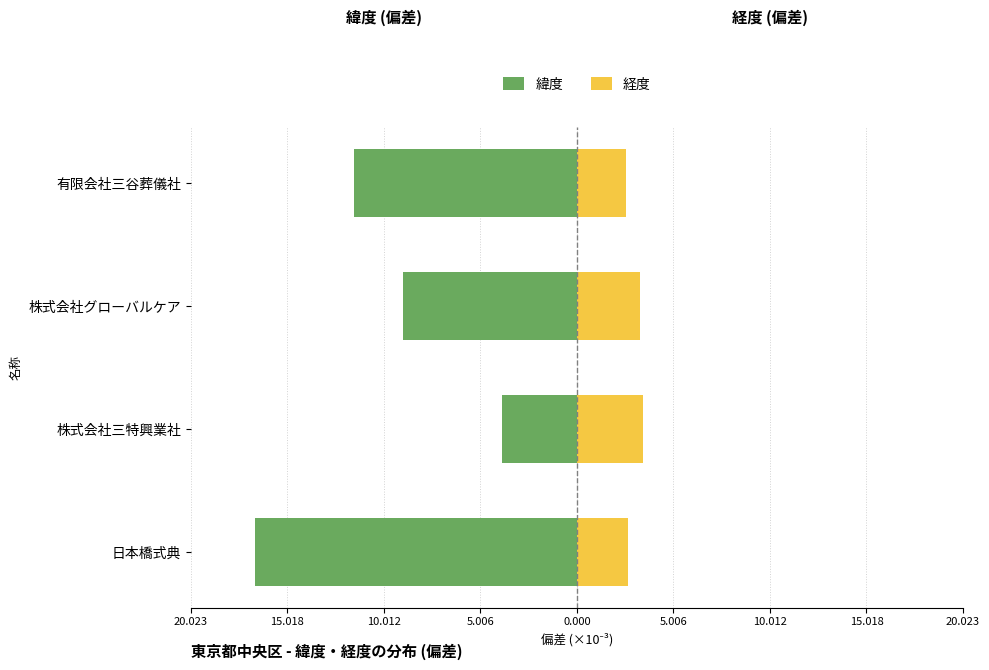

What is the difference between the maximum and minimum values in the 経度 series?

0.9